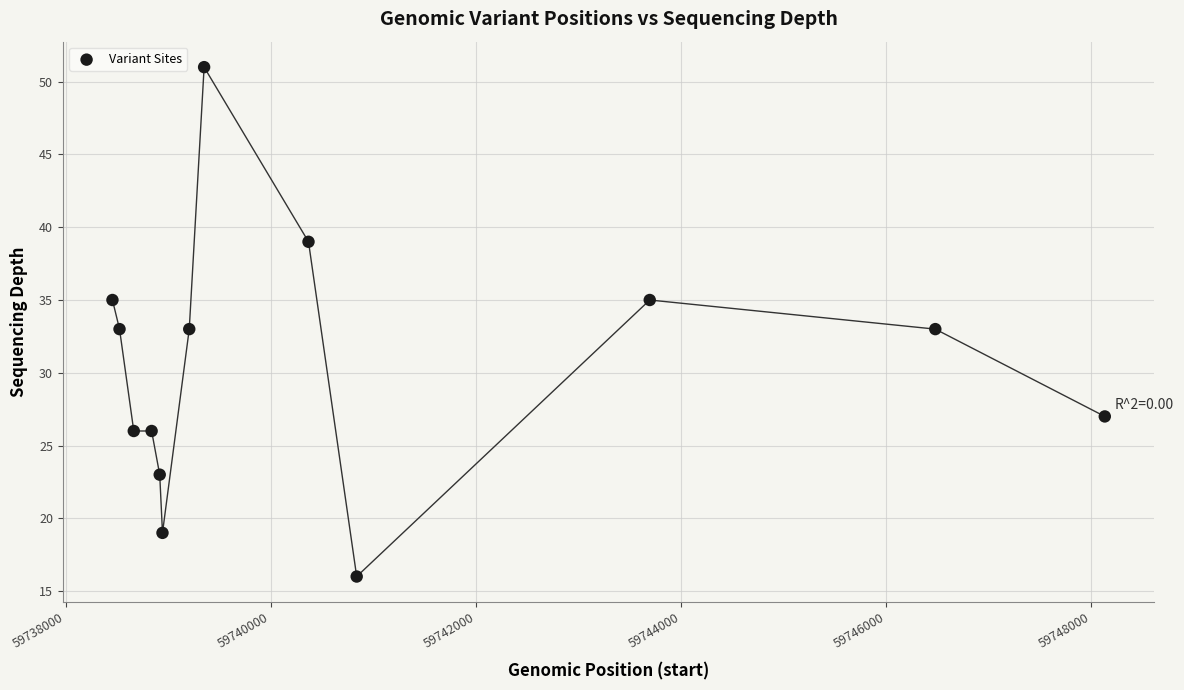

What is the range of X values (max minus min)?

9678